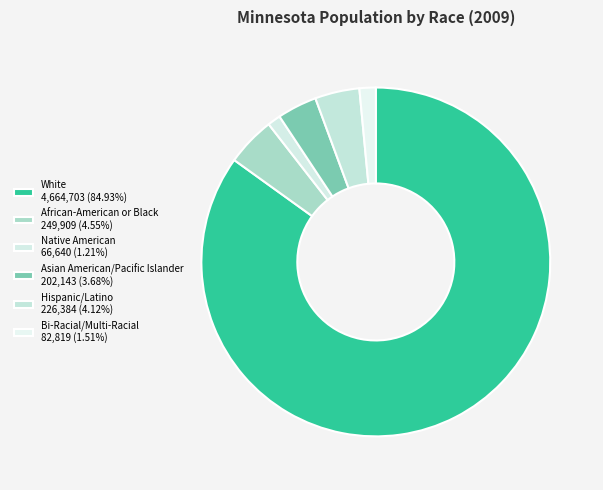

Count the number of slices in the pie.

6